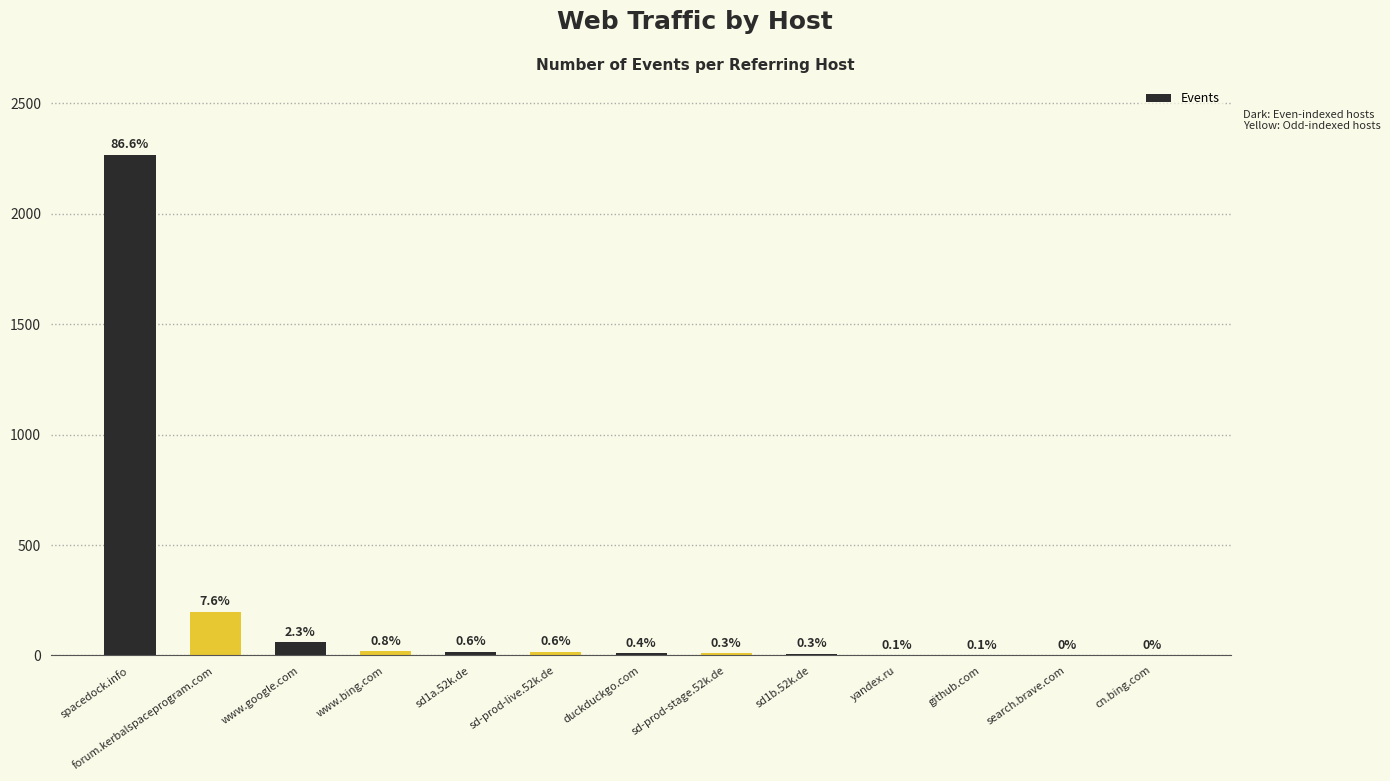

What is the difference between the maximum and minimum values?

2265